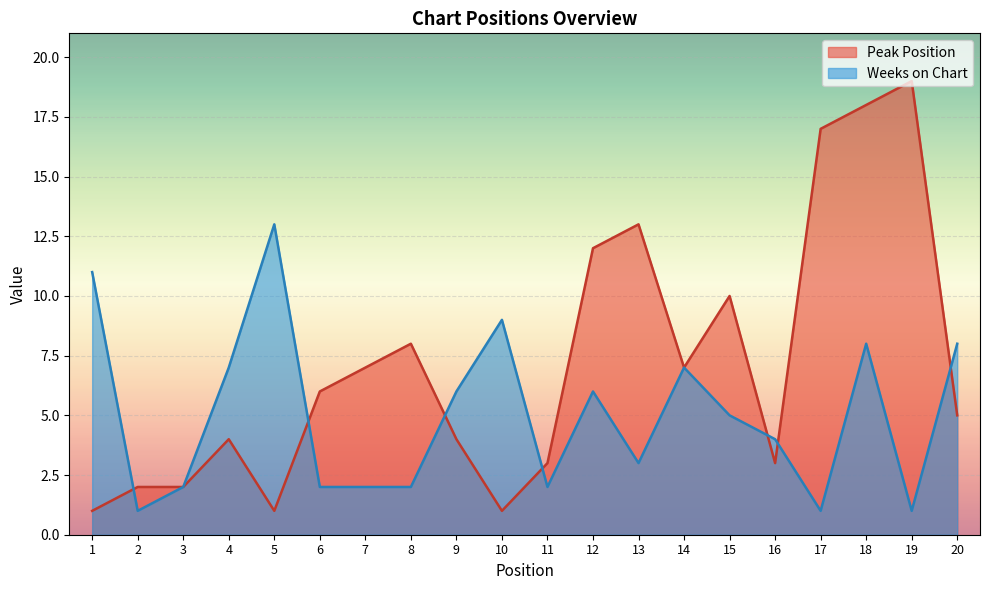

What are all the series names shown in the legend?

Peak Position, Weeks on Chart